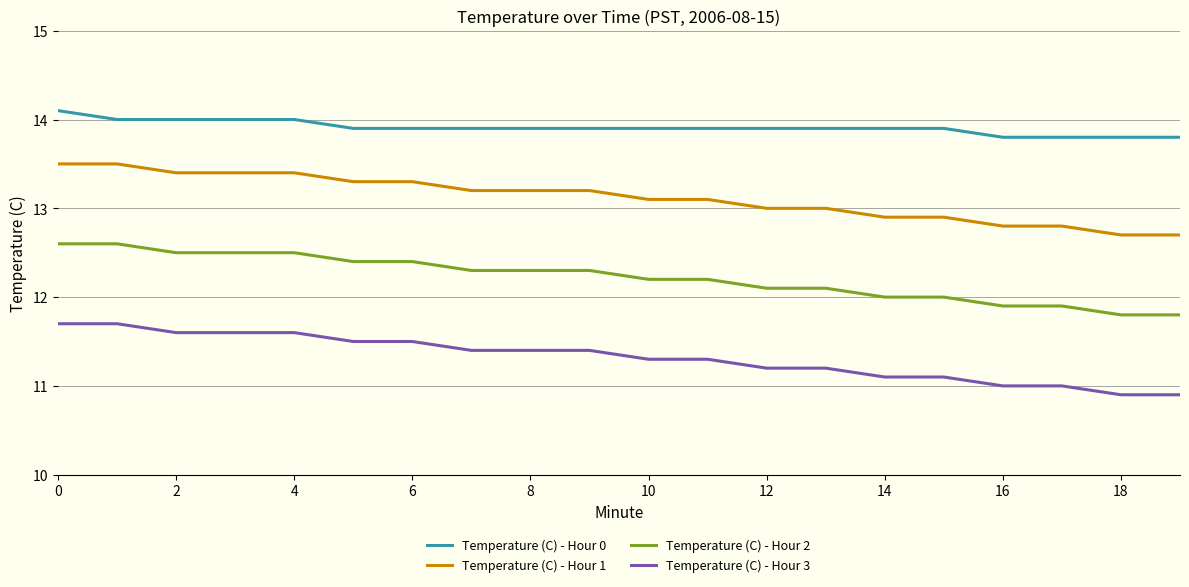

True or false: Temperature (C) - Hour 3 and Temperature (C) - Hour 1 intersect in this chart.

False